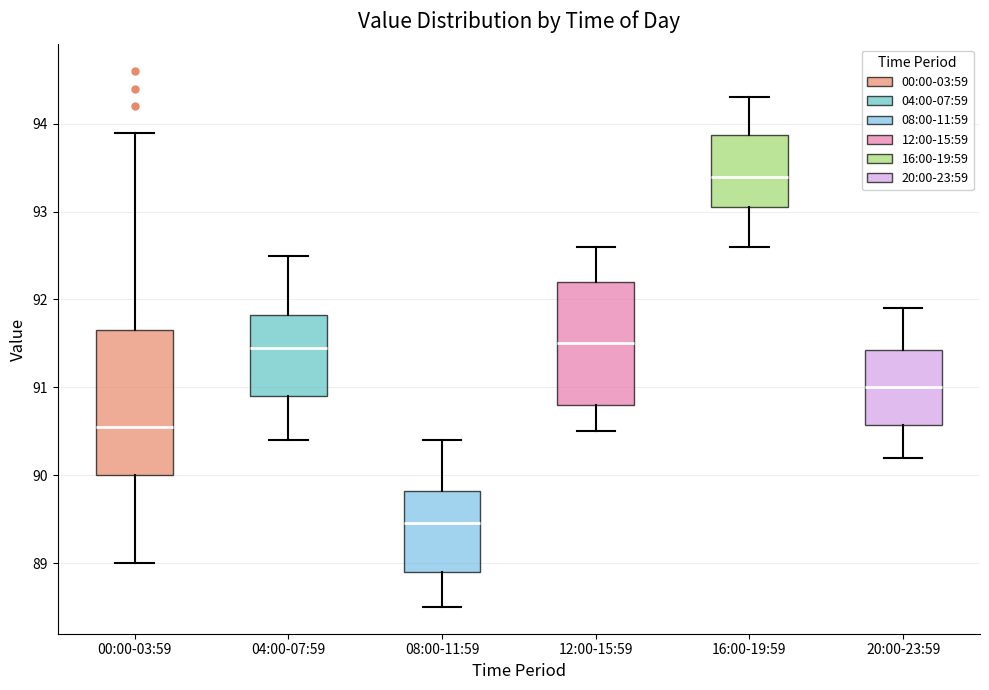

Comparing the boxes themselves (not the whiskers), which one is the tallest?

00:00-03:59